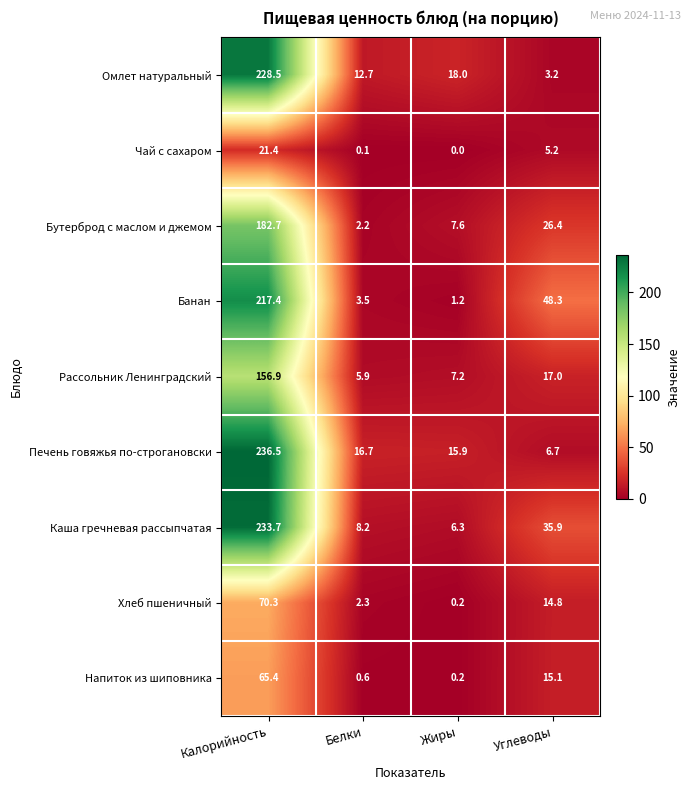

Between Калорийность and Белки, which series saw the biggest shift?

Каша гречневая рассыпчатая